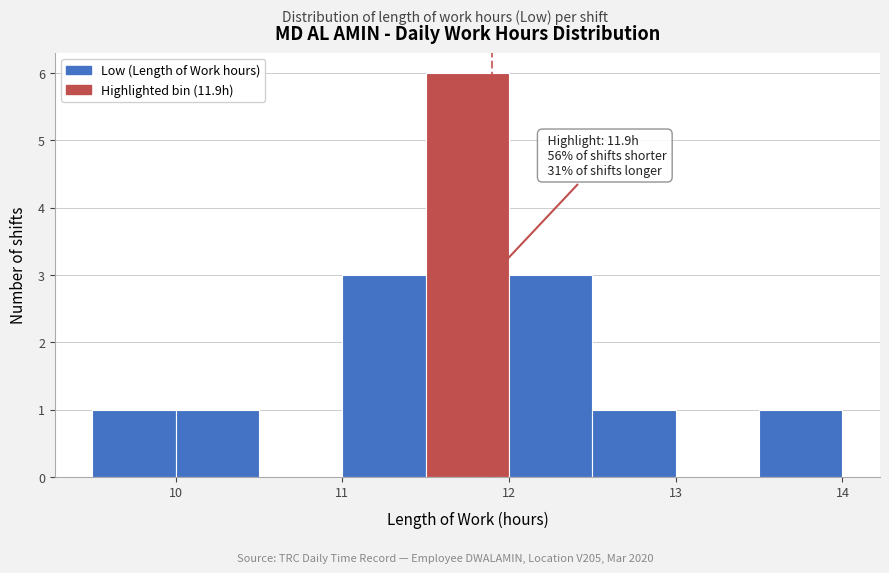

Which range on the x-axis has the tallest bar?

11.5 to 12.0